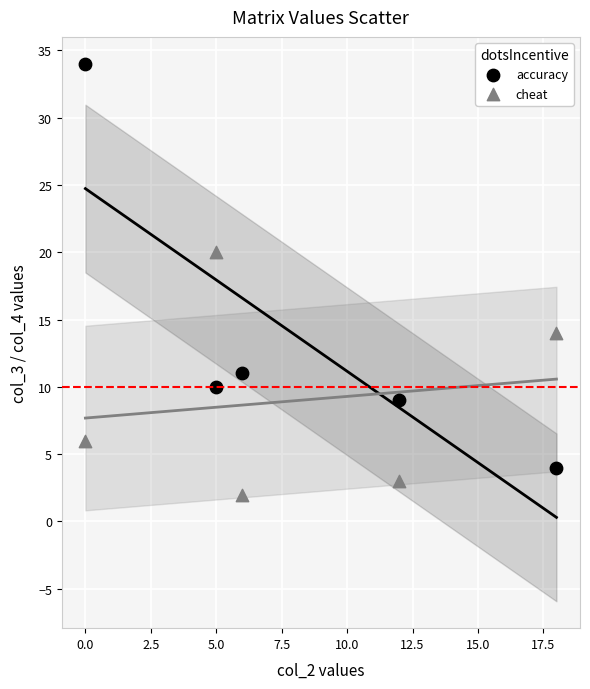

Across all data points, what is the average Y value?

11